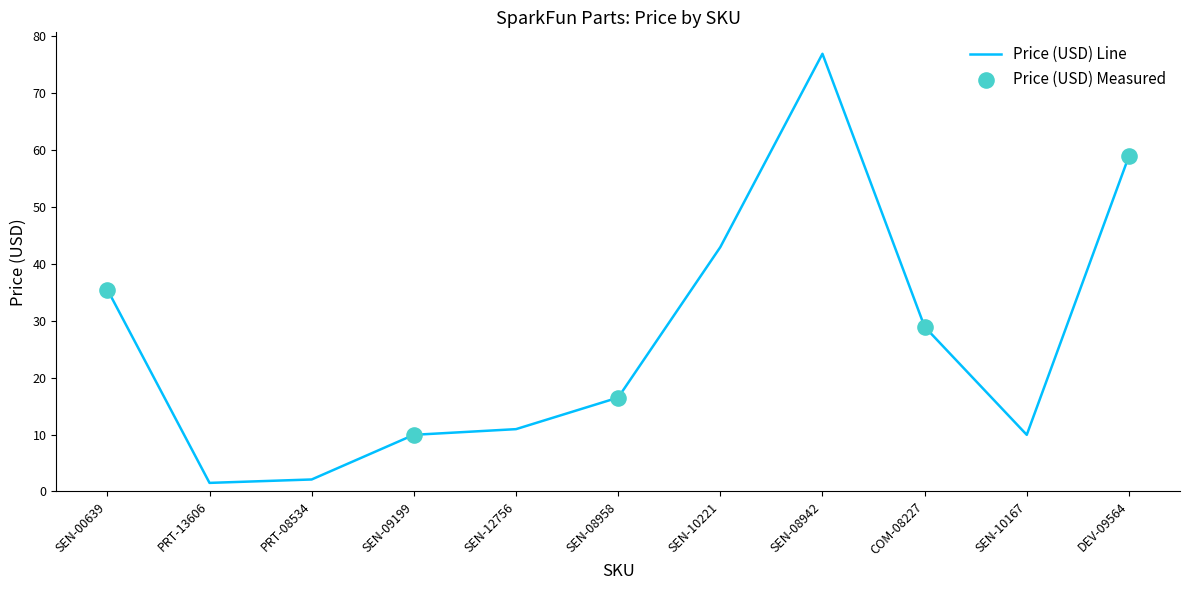

Between SEN-09199 and SEN-12756, which is larger?

SEN-12756